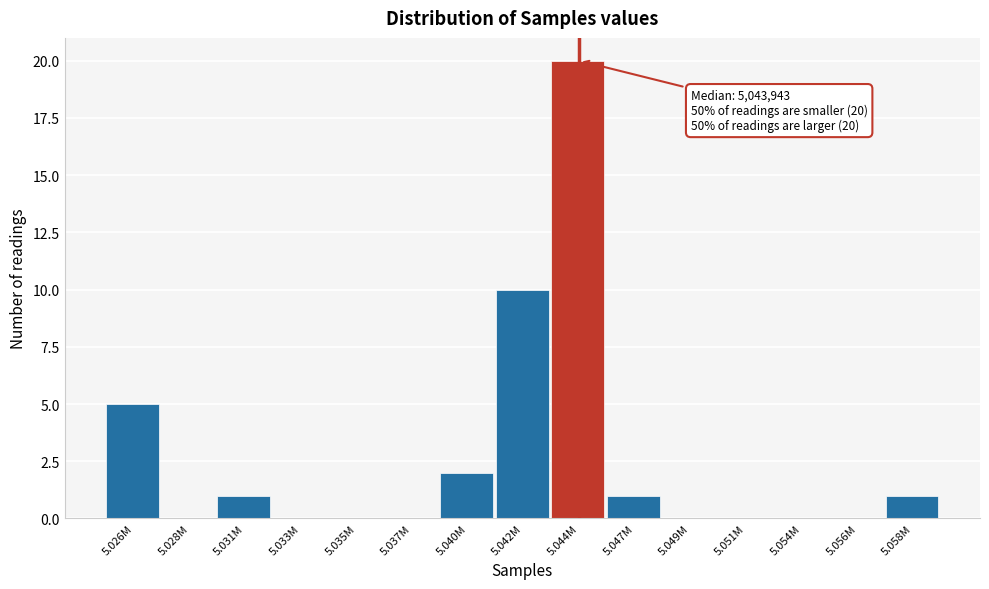

Reading right to left, transcribe all the data shown in this chart.

5.058M=1	5.056M=0	5.054M=0	5.051M=0	5.049M=0	5.047M=1	5.044M=20	5.042M=10	5.040M=2	5.037M=0	5.035M=0	5.033M=0	5.031M=1	5.028M=0	5.026M=5